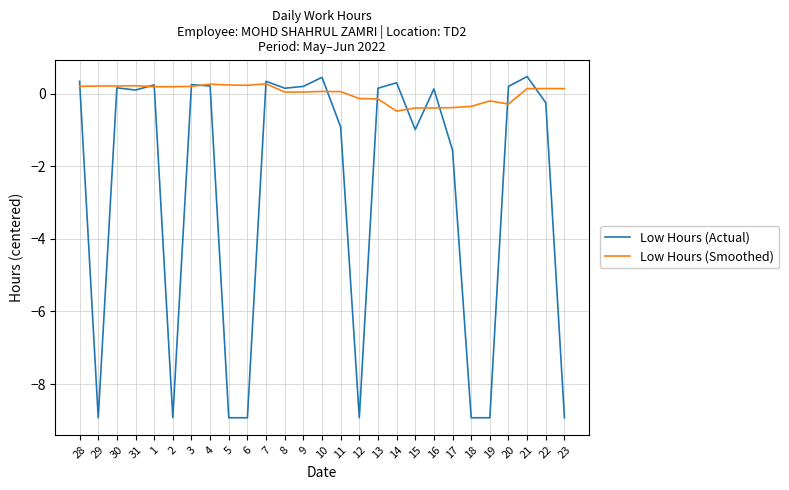

Is the value of Low Hours (Actual) at 17 greater than the value of Low Hours (Smoothed) at 22?

No